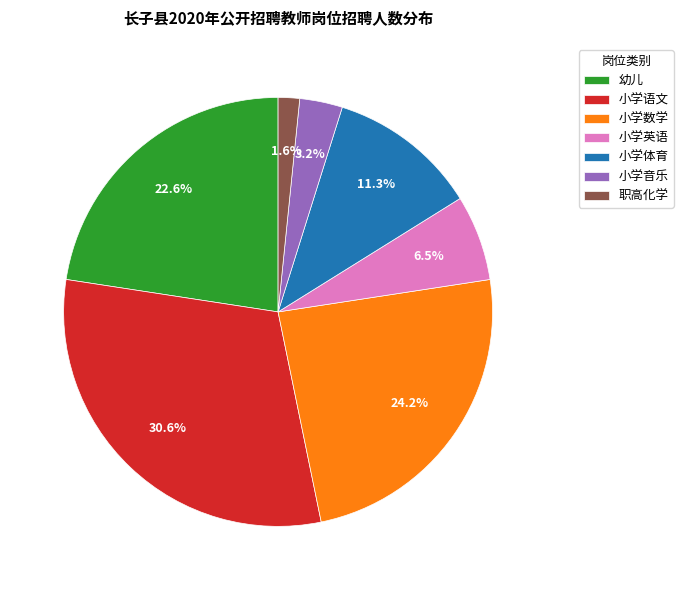

Which has a higher value, 幼儿 or 小学语文?

小学语文